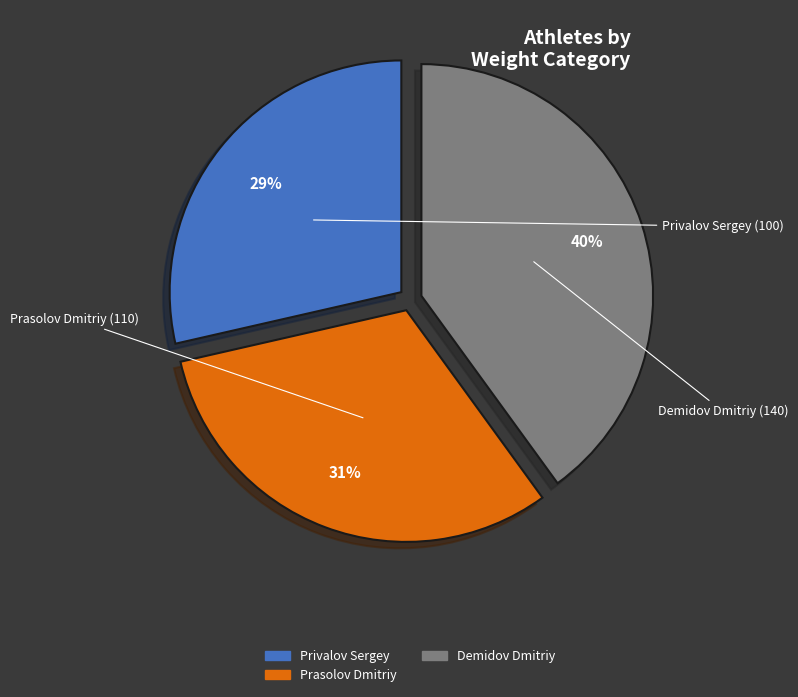

Does any single category account for the majority?

No